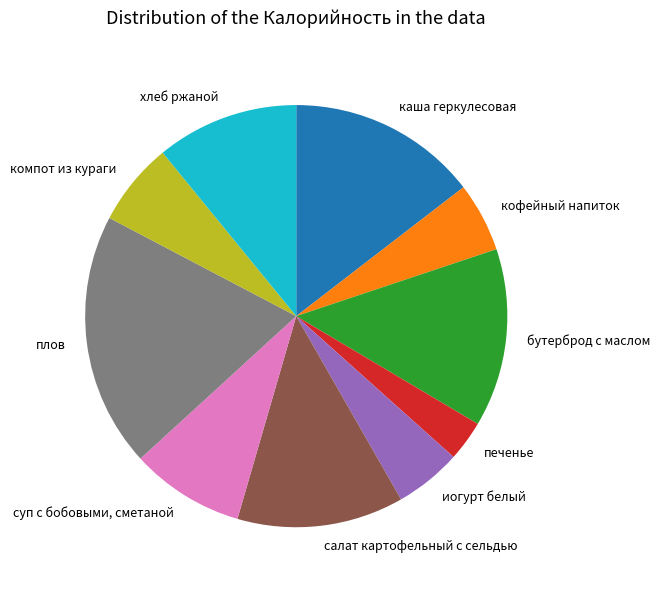

Combined, do суп с бобовыми, сметаной and каша геркулесовая account for over 50%?

No